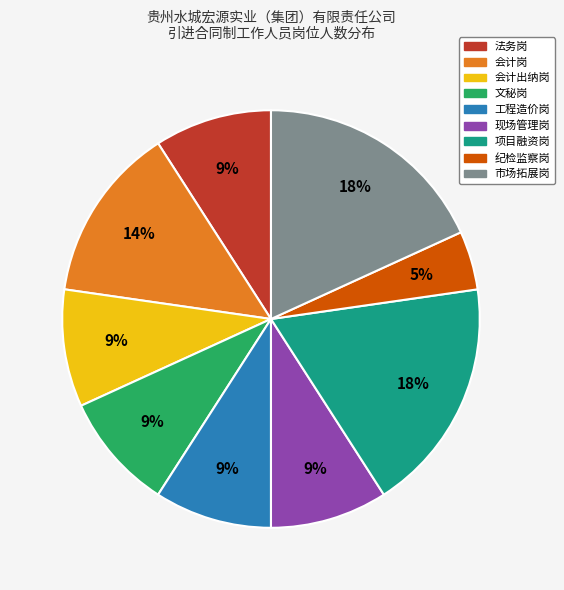

Combined, do 文秘岗 and 市场拓展岗 account for over 50%?

No